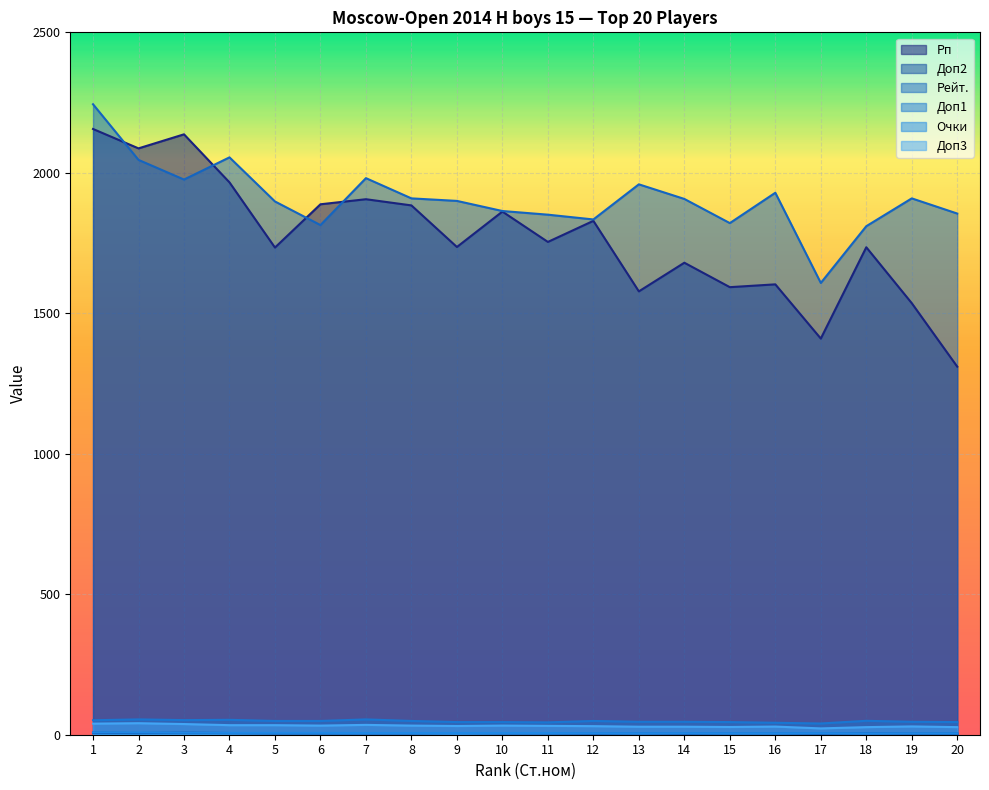

At how many categories does at least one series exceed 1871?

13